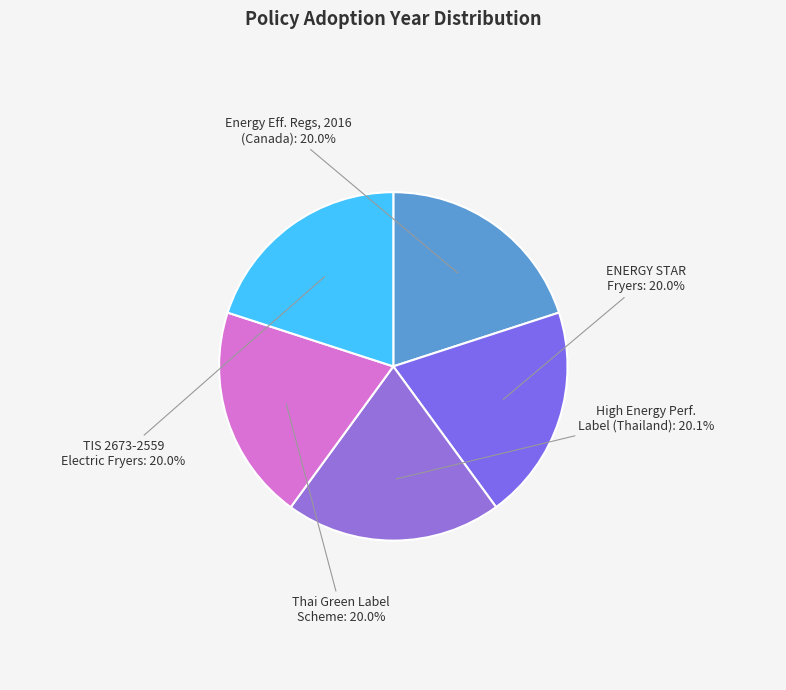

How many slices are in this pie chart?

5